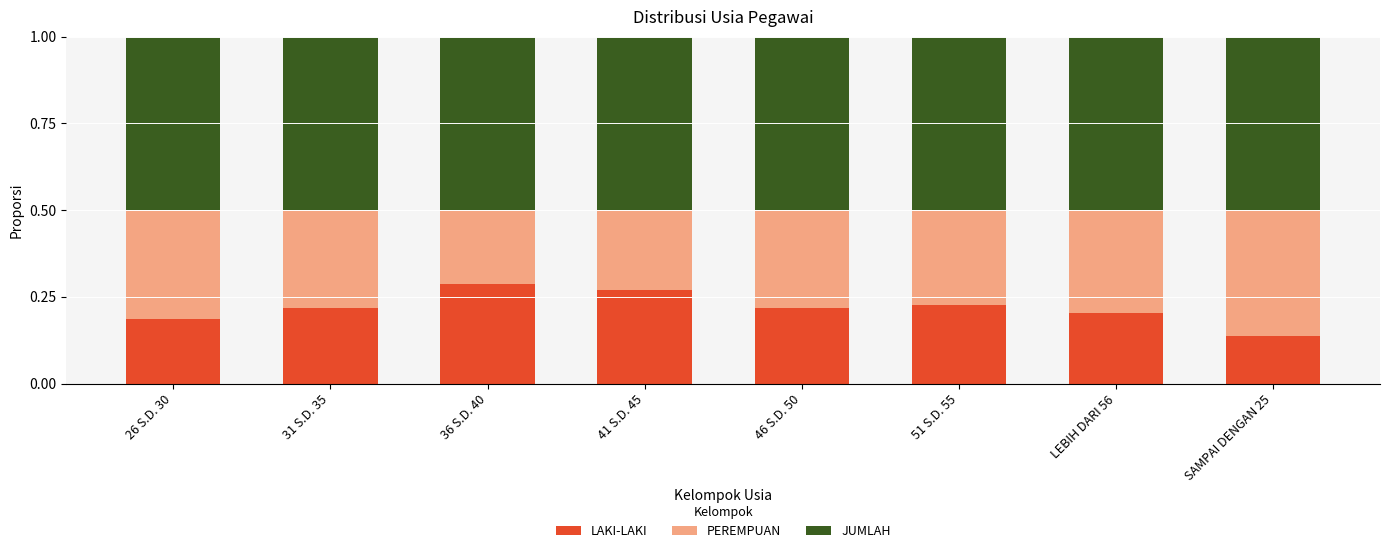

At which label is LAKI-LAKI closest to 0?

SAMPAI DENGAN 25